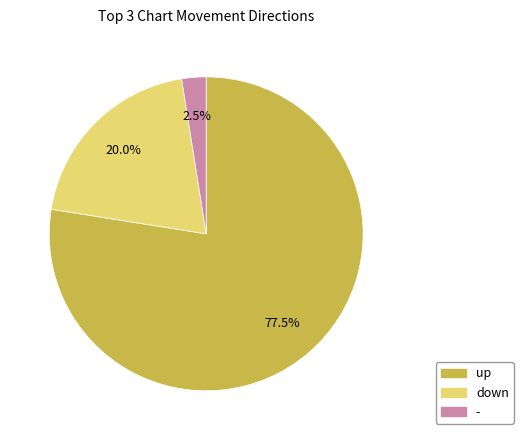

Is there any slice that represents more than half of the pie?

Yes